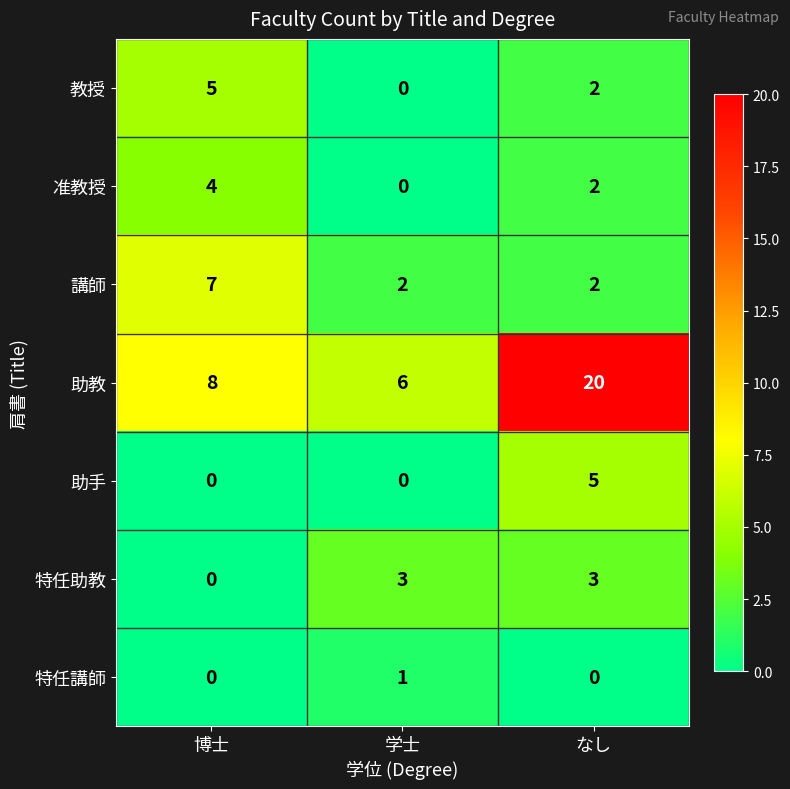

Reading left to right, transcribe all the data shown in this chart.

教授: 博士=5	学士=0	なし=2
准教授: 博士=4	学士=0	なし=2
講師: 博士=7	学士=2	なし=2
助教: 博士=8	学士=6	なし=20
助手: 博士=0	学士=0	なし=5
特任助教: 博士=0	学士=3	なし=3
特任講師: 博士=0	学士=1	なし=0